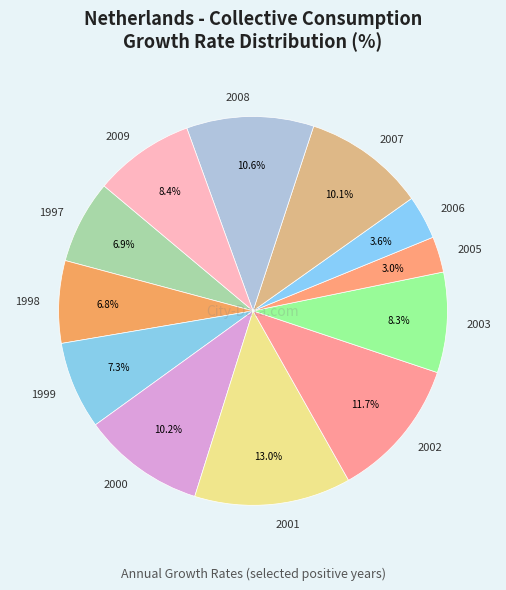

To the nearest percent, what percentage of the pie is 1998?

7%